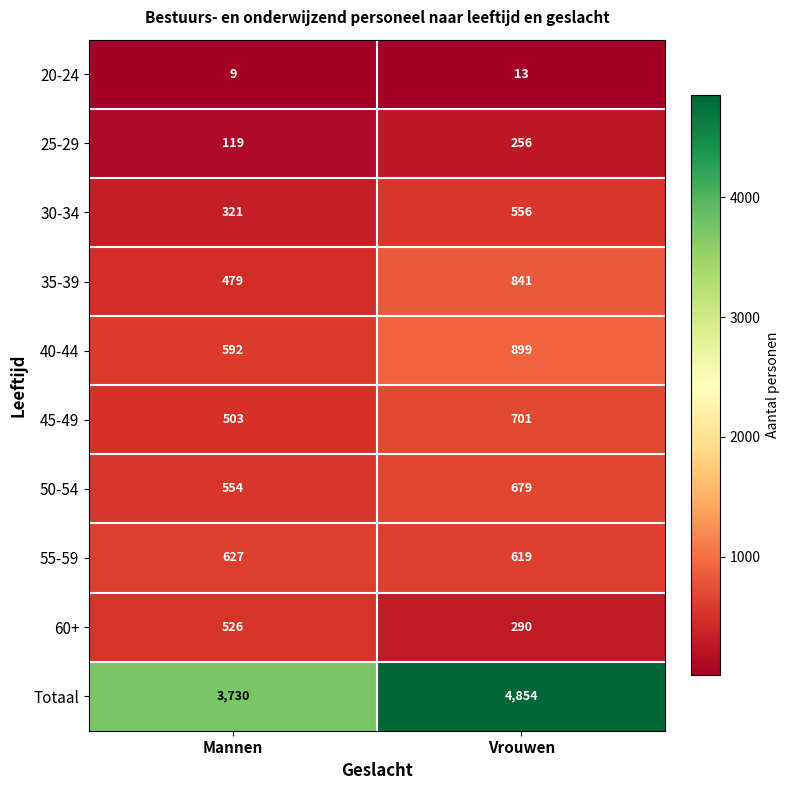

What is the spread (max minus min) of values at Mannen?

3721